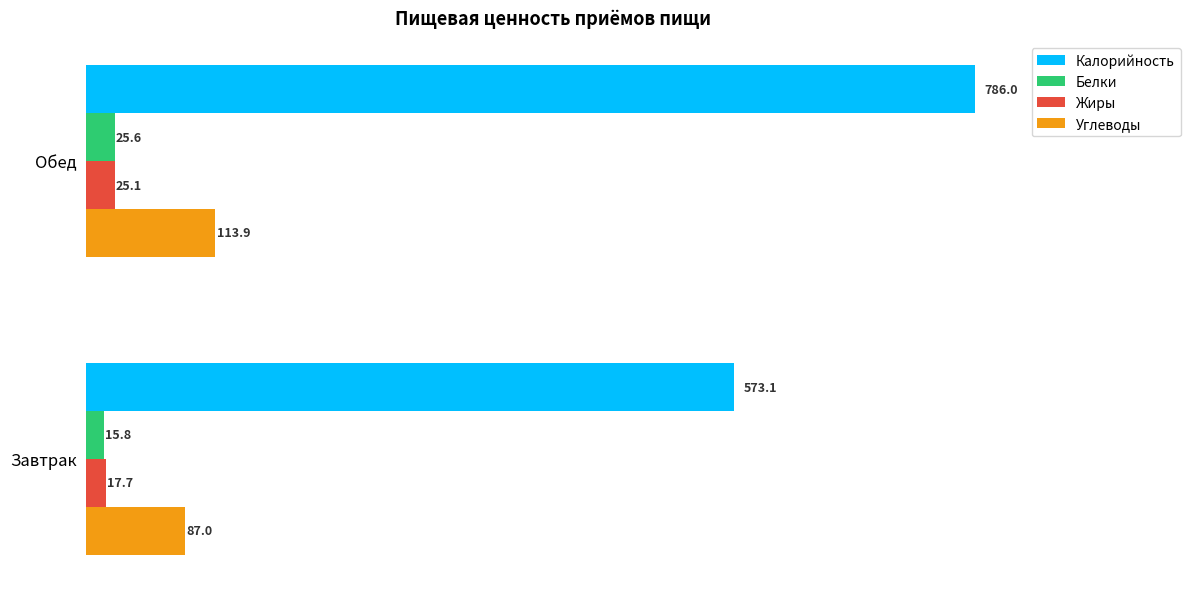

Is it true that Калорийность equals 400.2 at Завтрак?

False